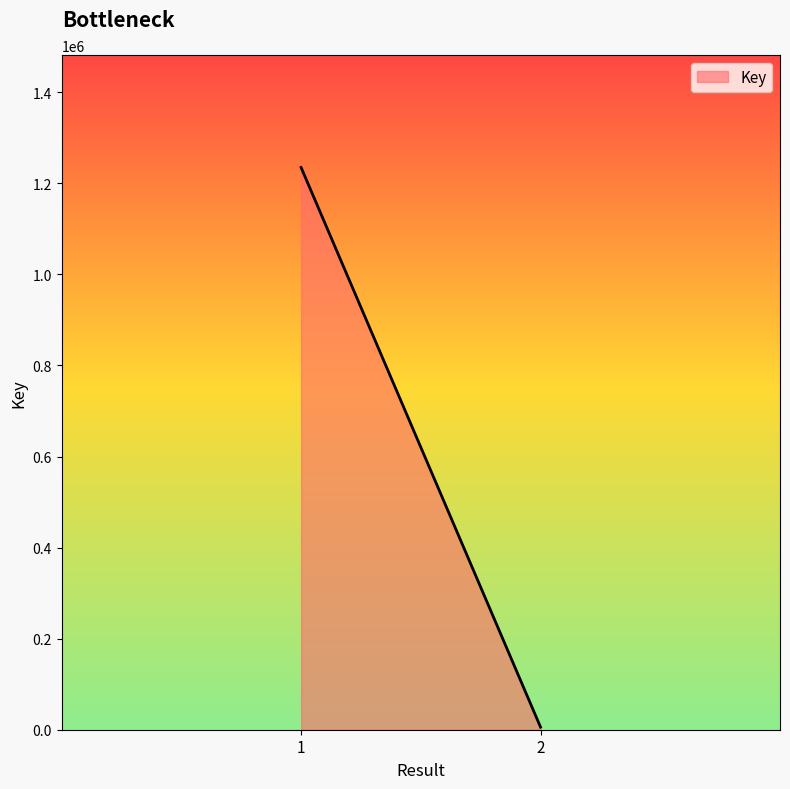

What is the difference between the maximum and minimum values?

1229095.0